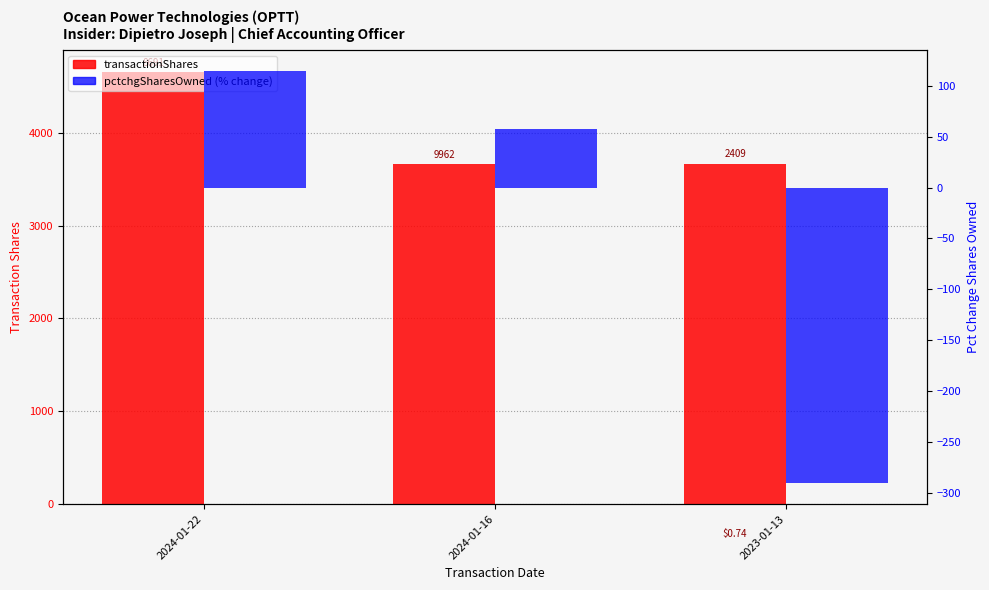

Is the value of transactionShares at 2024-01-22 greater than the value of pctchgSharesOwned at 2024-01-22?

Yes